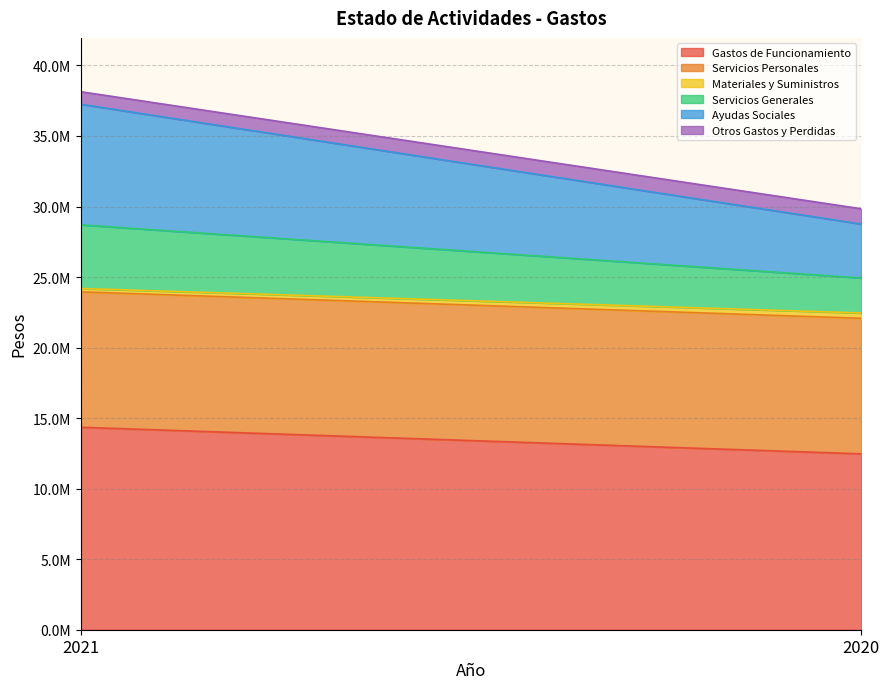

What is the difference between the maximum and minimum values in the Ayudas Sociales series?

4727310